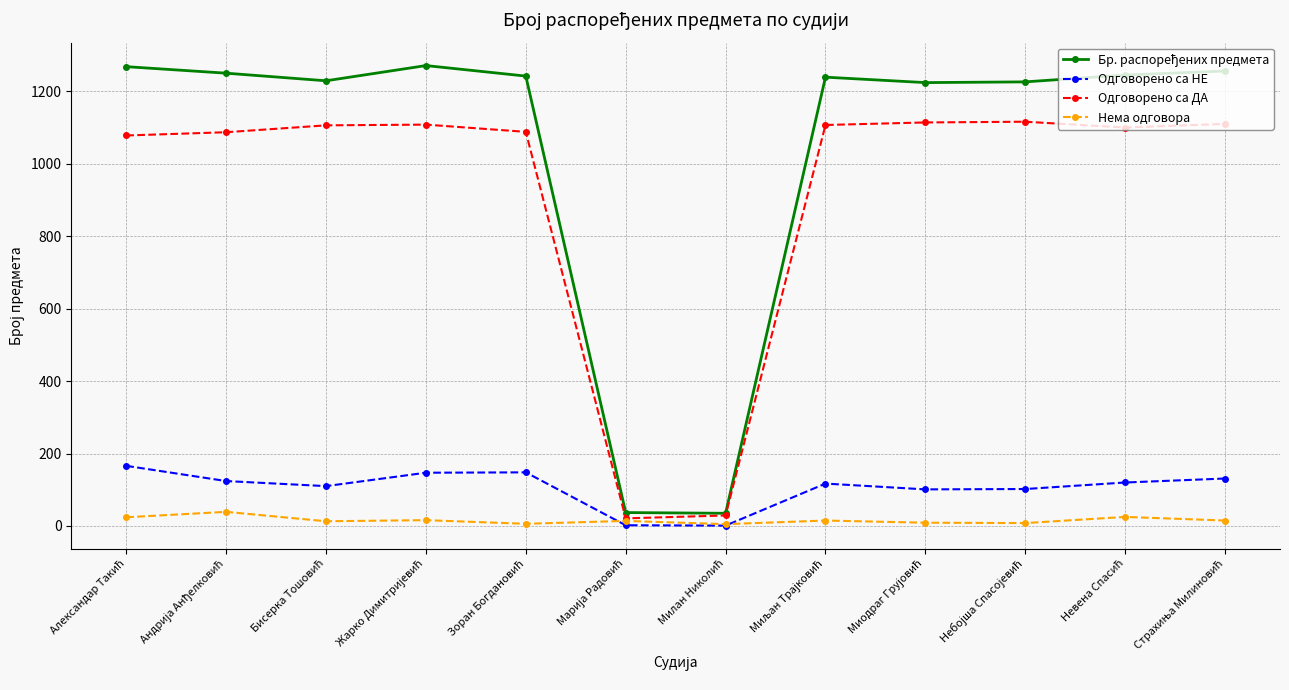

True or false: Нема одговора has more than 2 interior local peaks.

True